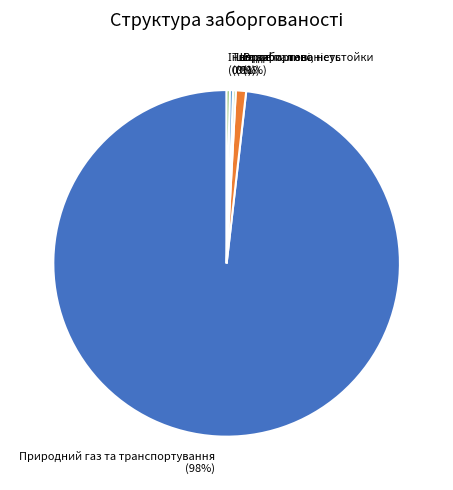

Which has a higher value, Тверде паливо or Вода?

Вода